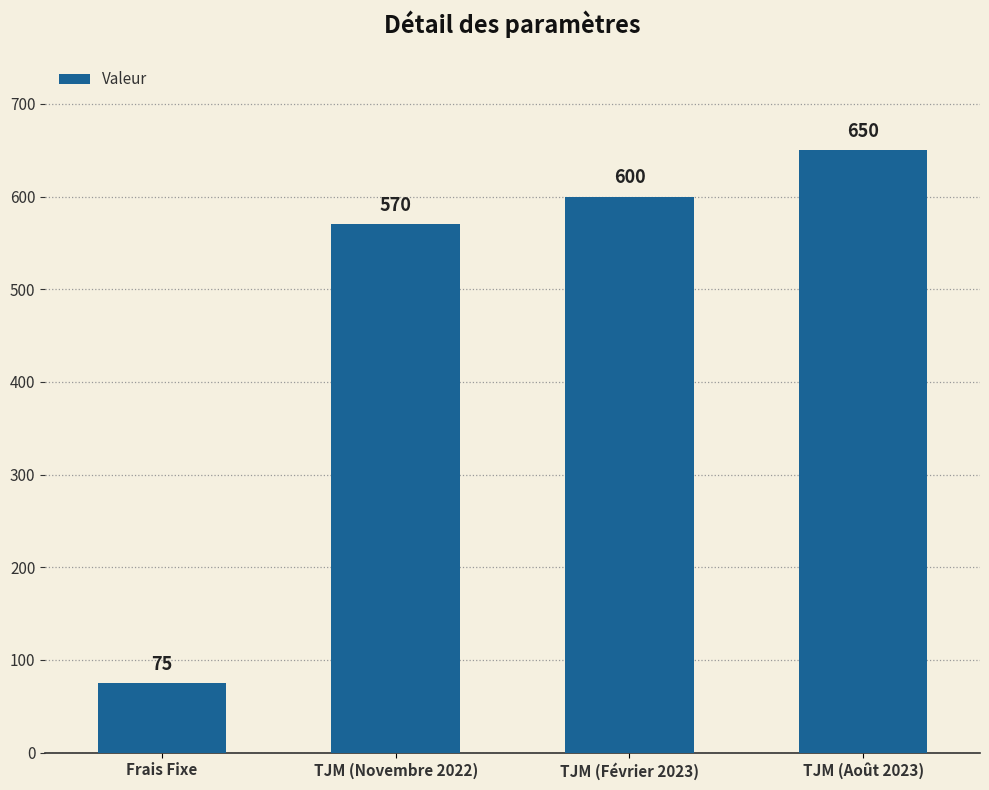

What is the ratio of the value at Frais Fixe to the value at TJM (Août 2023)?

0.1